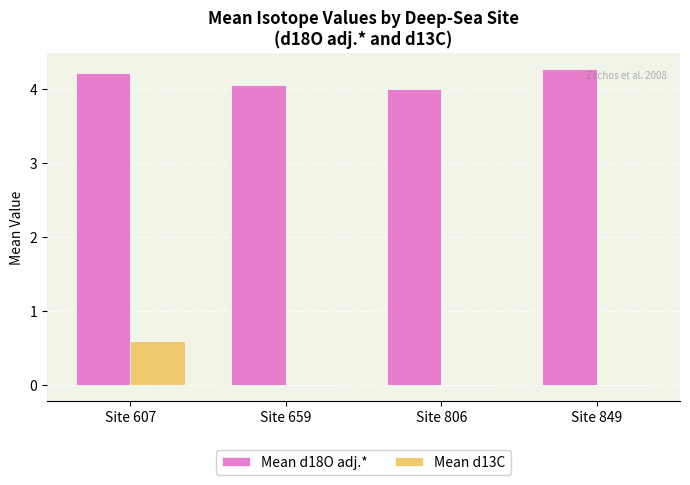

At which category is the sum across all series the highest?

Site 607